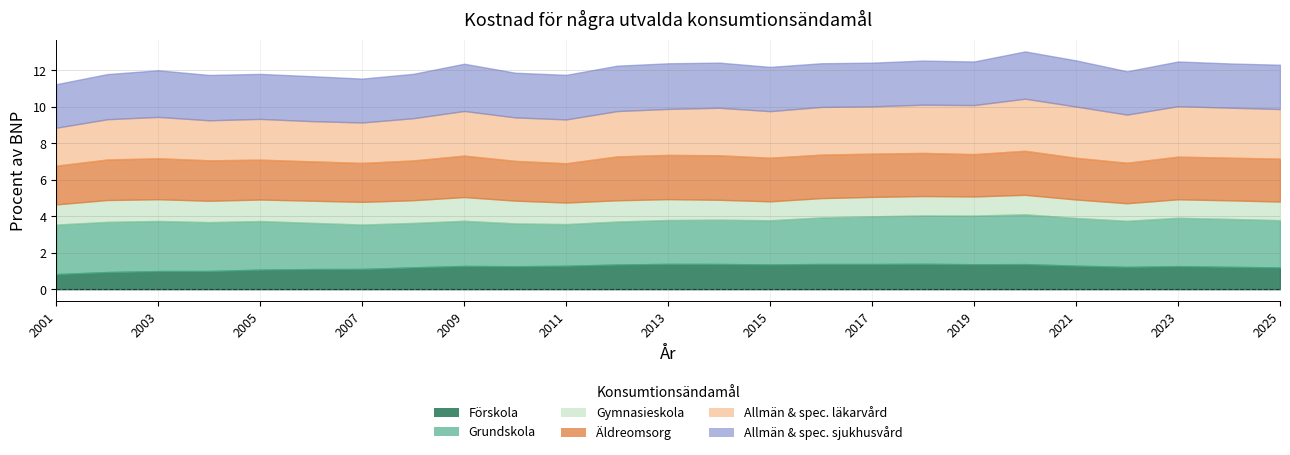

List the labels in order of Grundskola value, smallest first.

2011, 2010, 2012, 2013, 2015, 2014, 2007, 2008, 2009, 2022, 2006, 2016, 2025, 2021, 2017, 2024, 2023, 2018, 2005, 2019, 2004, 2001, 2020, 2003, 2002